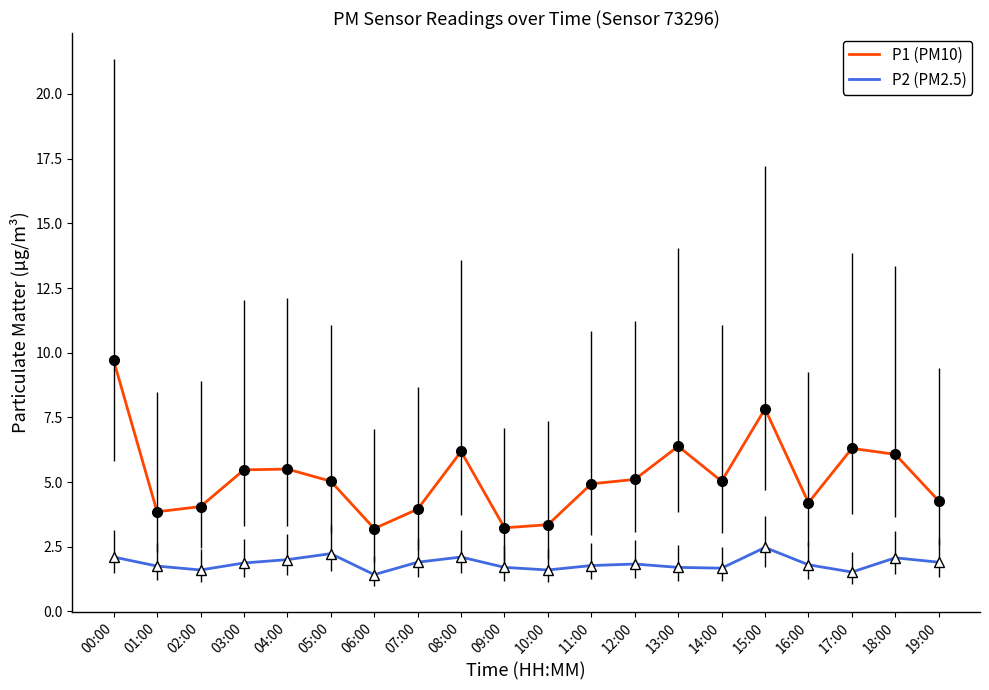

Rank the series at 05:00 from lowest to highest value.

P2 (PM2.5), P1 (PM10)